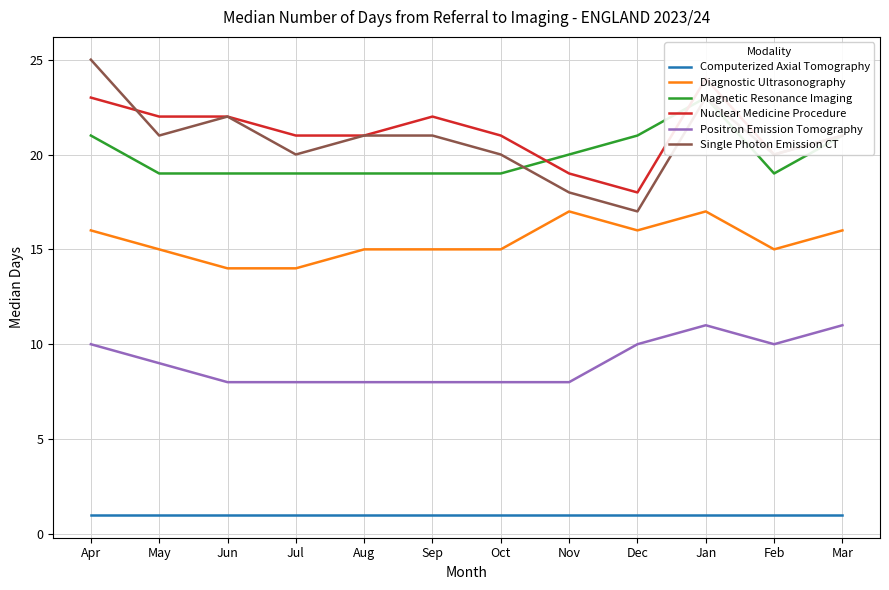

In Positron Emission Tomography, how many points are lower than both neighbors (excluding endpoints)?

1